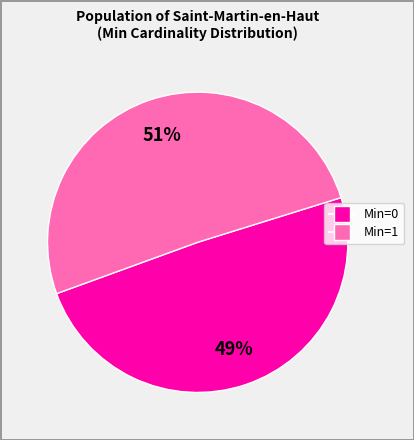

Is there a majority slice in this chart?

Yes